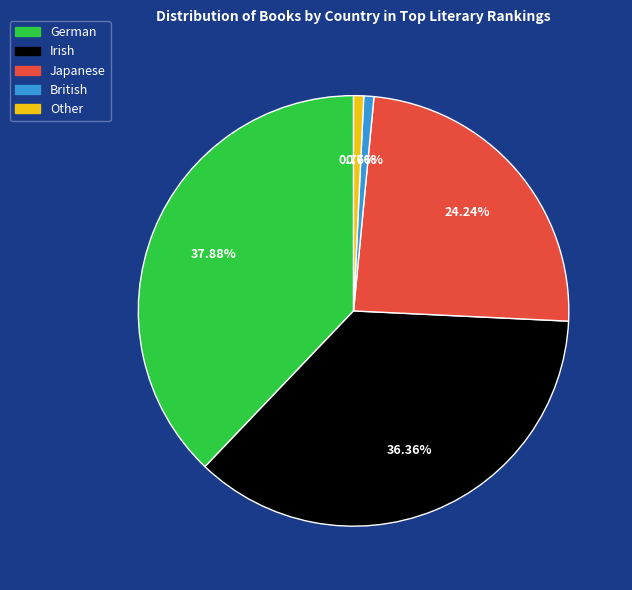

To the nearest percent, what is the average slice percentage?

20%